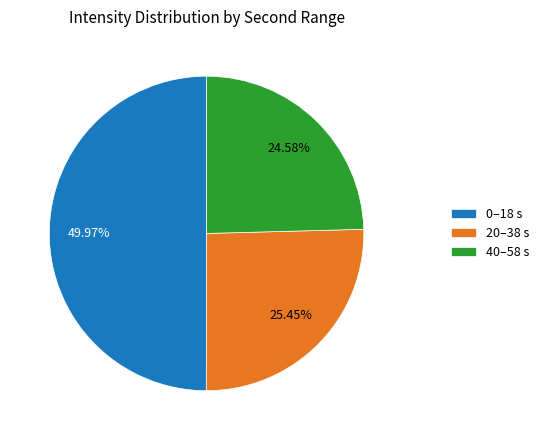

Rank the categories by value from lowest to highest.

40–58 s, 20–38 s, 0–18 s